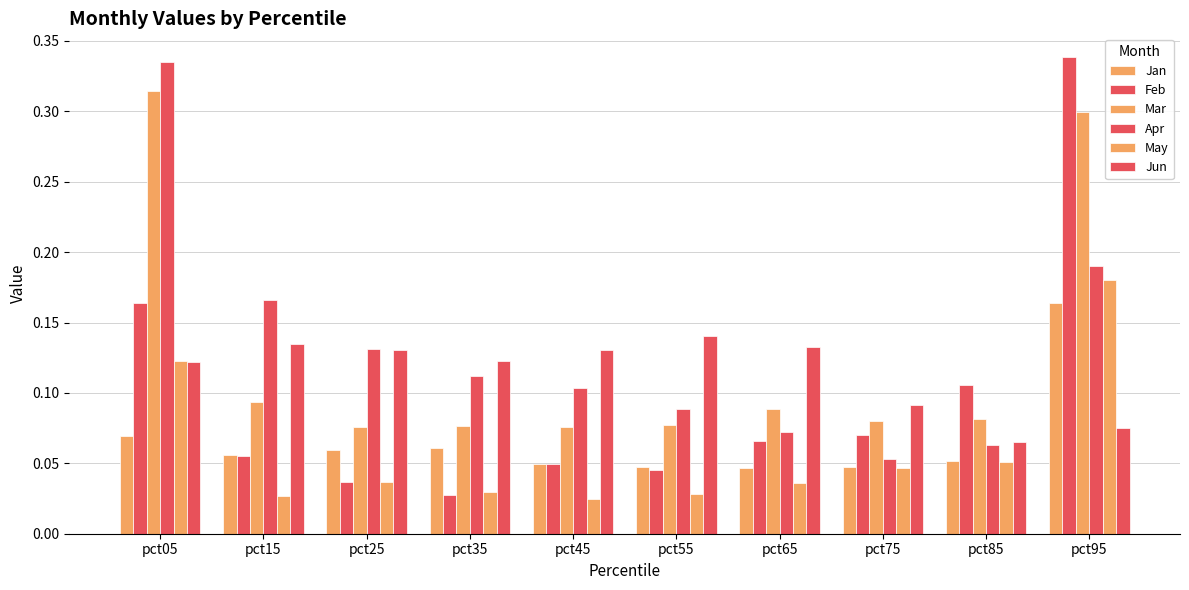

How many bars are there in total?

60